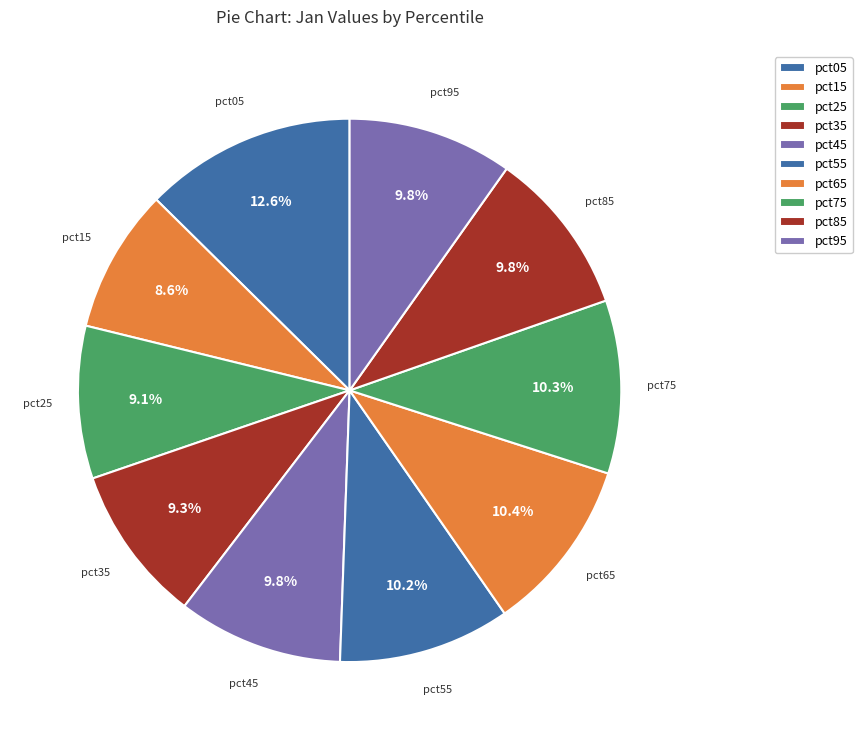

How many slices are in this pie chart?

10